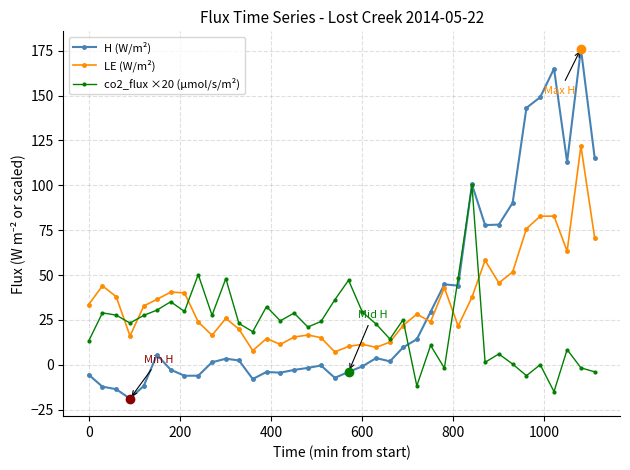

Count the number of categories in the chart.

38